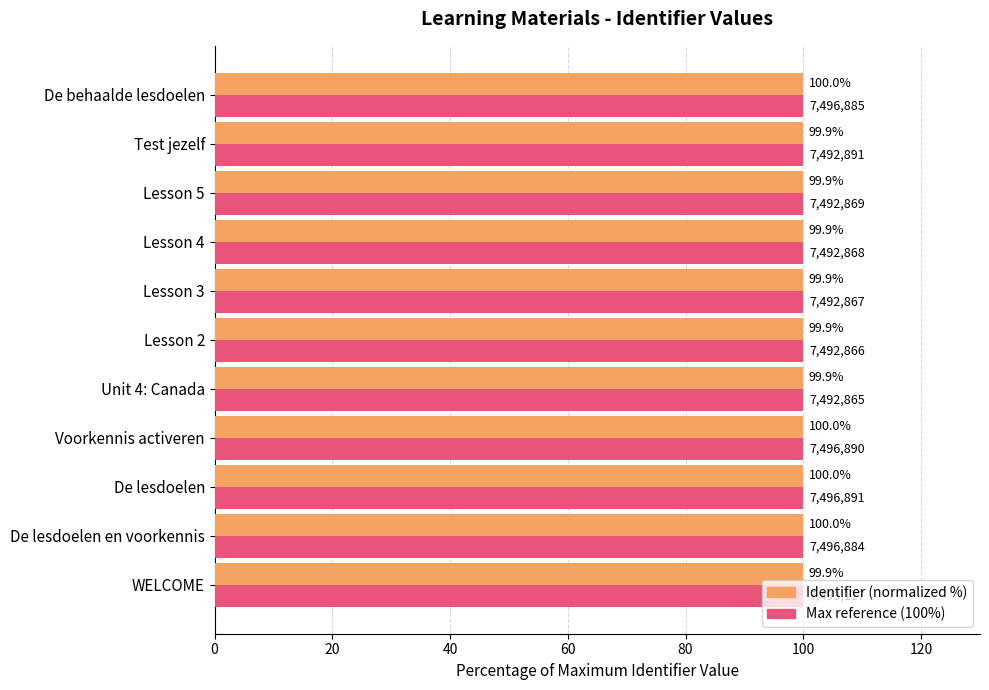

How many groups of bars are there?

11